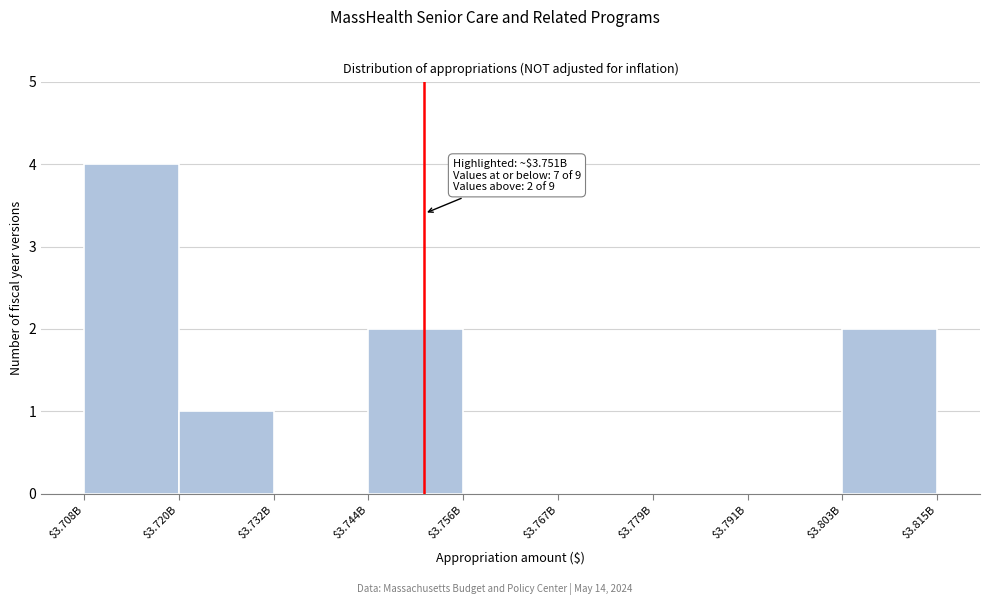

What is the approximate value at $3.708B?

4